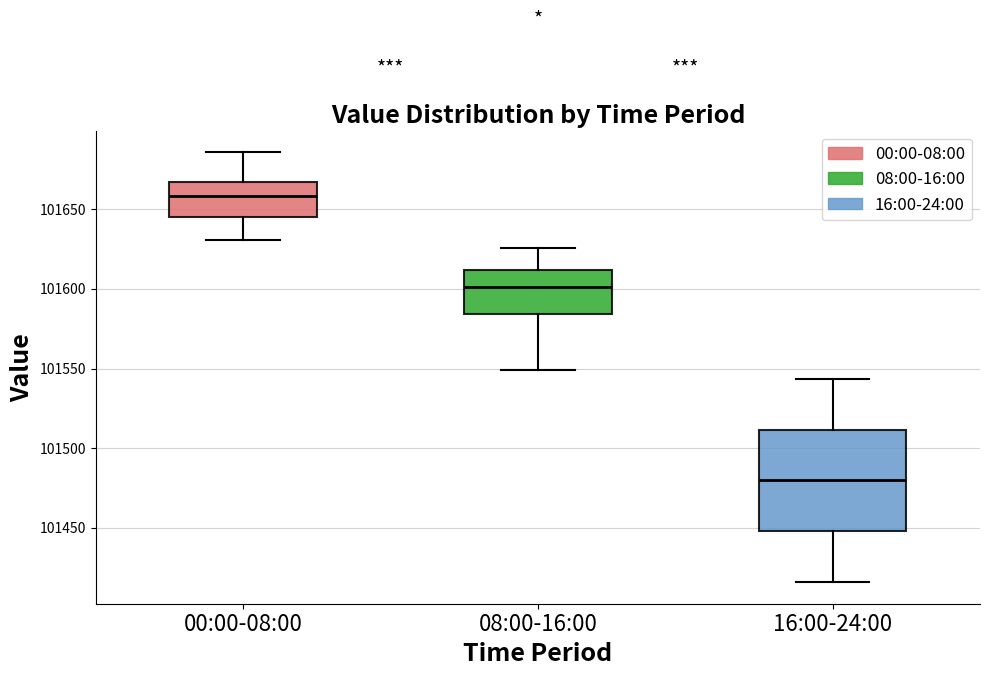

Reading left to right, read every box against the y-axis: the position of its median line, the range the box covers, and the ends of its whiskers. The values are not printed on the chart, so give them approximately, as read against the axis.

00:00-08:00: median 101660, box 101645 to 101665, whiskers 101630 to 101685
08:00-16:00: median 101600, box 101585 to 101610, whiskers 101550 to 101625
16:00-24:00: median 101480, box 101450 to 101510, whiskers 101415 to 101545